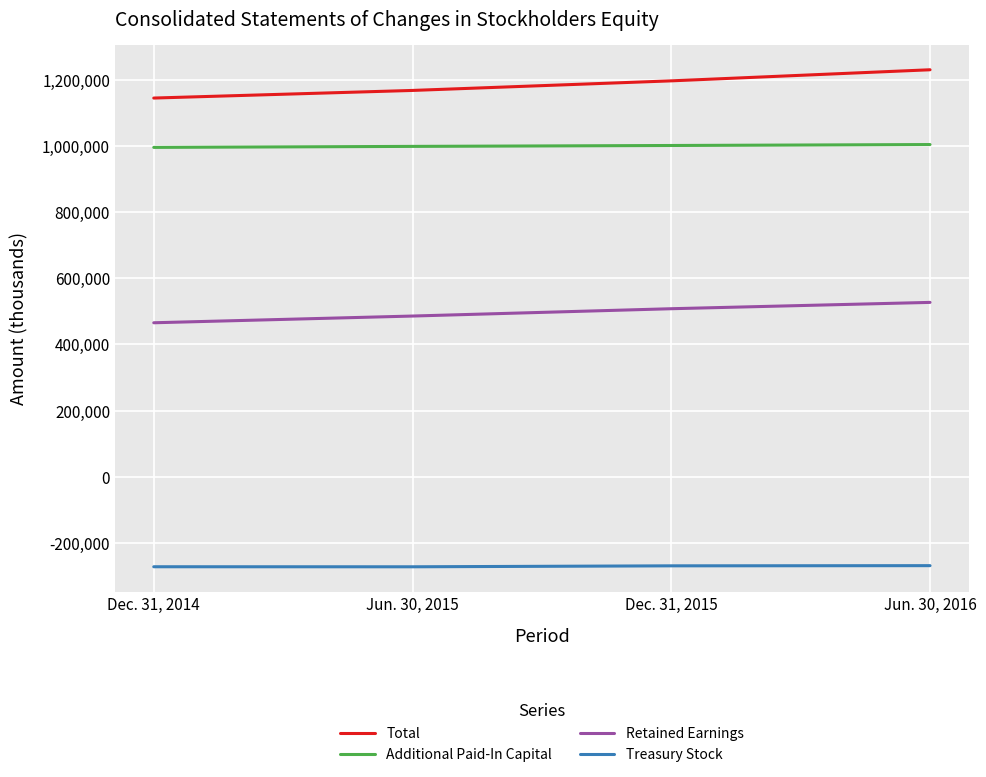

True or false: Total and Treasury Stock intersect in this chart.

False